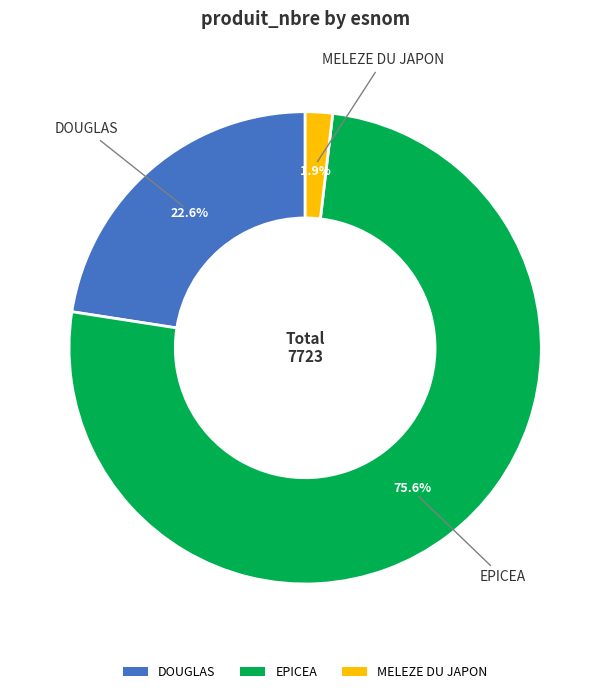

Which has a higher value, EPICEA or DOUGLAS?

EPICEA